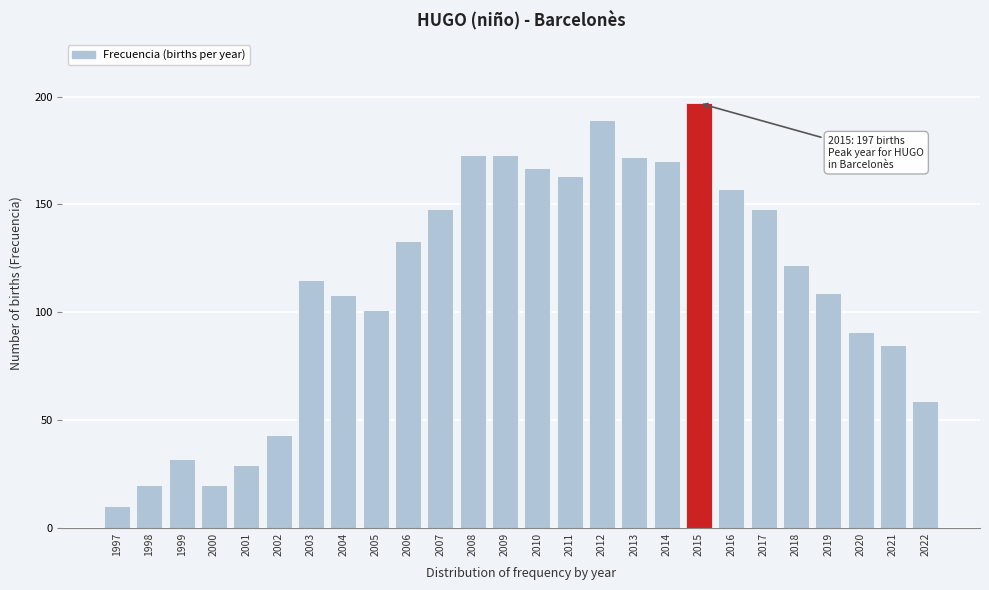

Reading right to left, transcribe all the data shown in this chart.

59	85	91	109	122	148	157	197	170	172	189	163	167	173	173	148	133	101	108	115	43	29	20	32	20	10